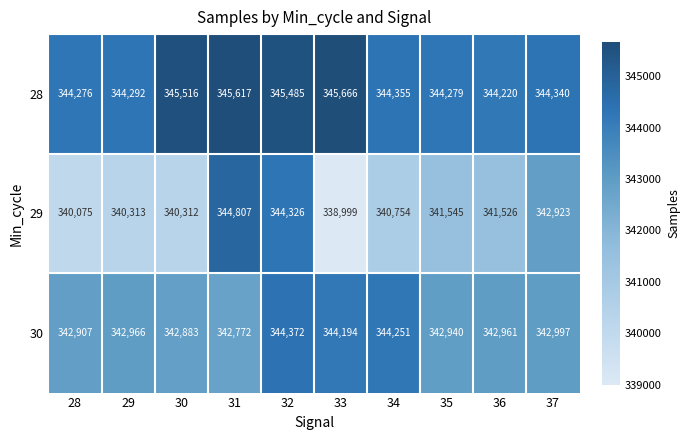

List the series in order of their peak value, lowest first.

30, 29, 28